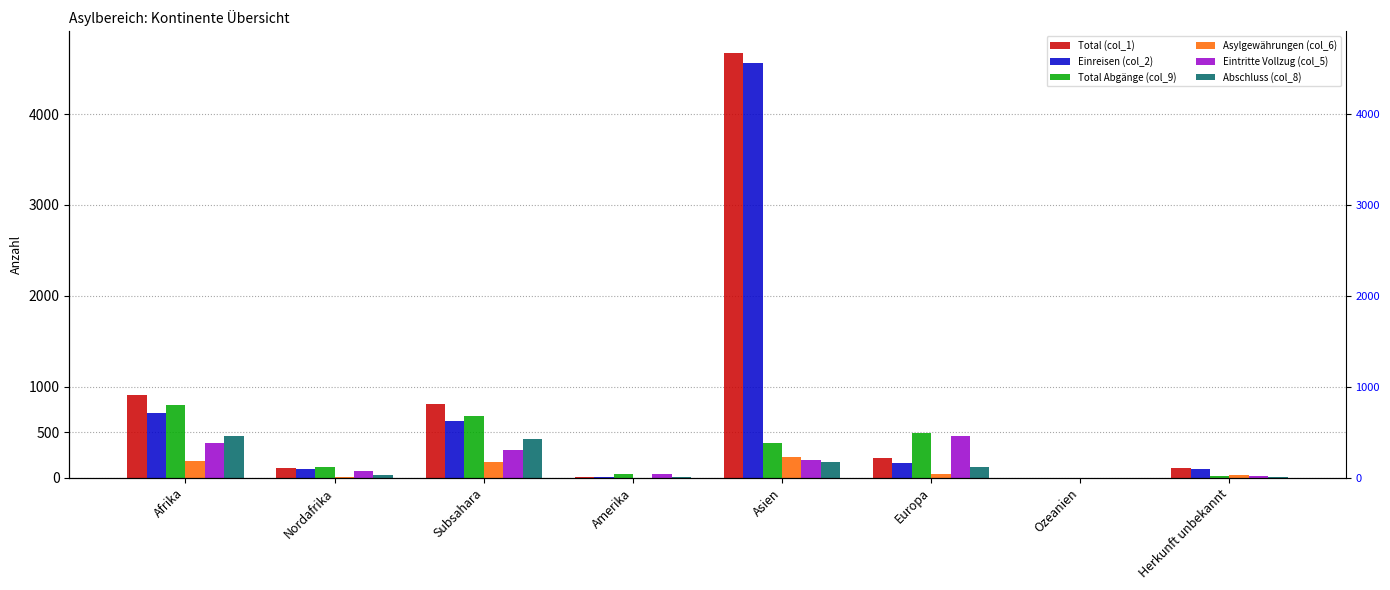

Reading right to left, what are all the values shown in this chart?

Total (col_1): 104	0	219	4677	3	809	105	914
Einreisen (col_2): 97	0	165	4561	3	618	91	709
Total Abgänge (col_9): 19	0	495	376	35	676	121	797
Asylgewährungen (col_6): 24	0	35	232	0	177	4	181
Eintritte Vollzug (col_5): 19	0	459	198	38	308	78	386
Abschluss (col_8): 4	0	119	174	2	422	33	455